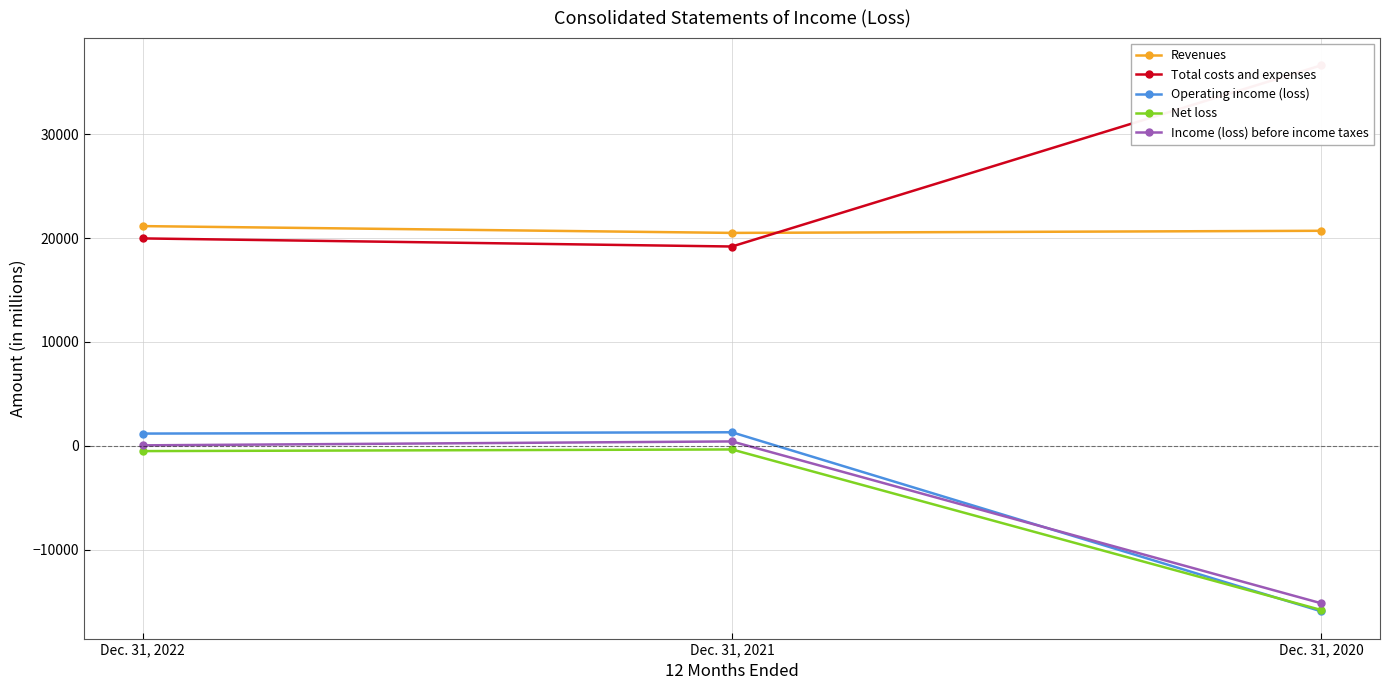

Is this an area chart (filled region under the line)?

No